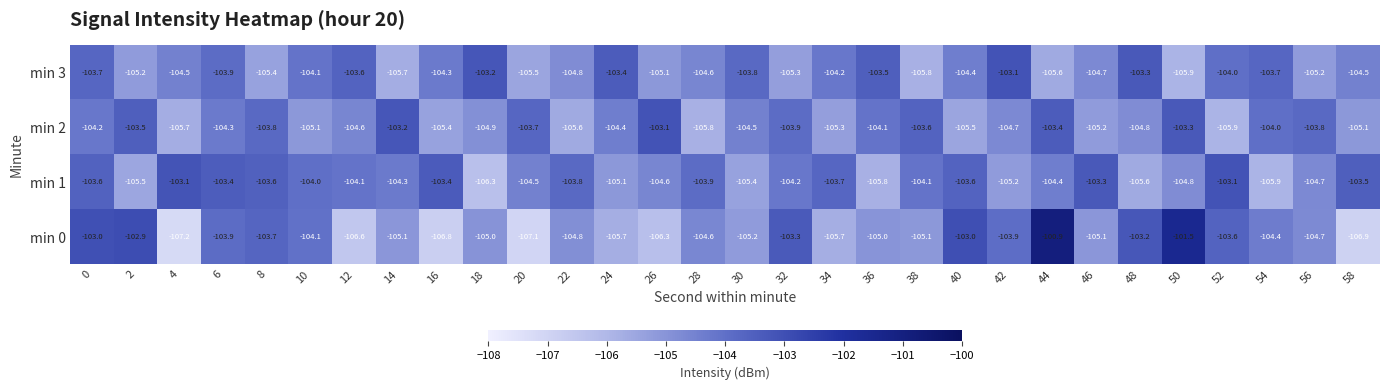

At which category is the sum across all series the highest?

44